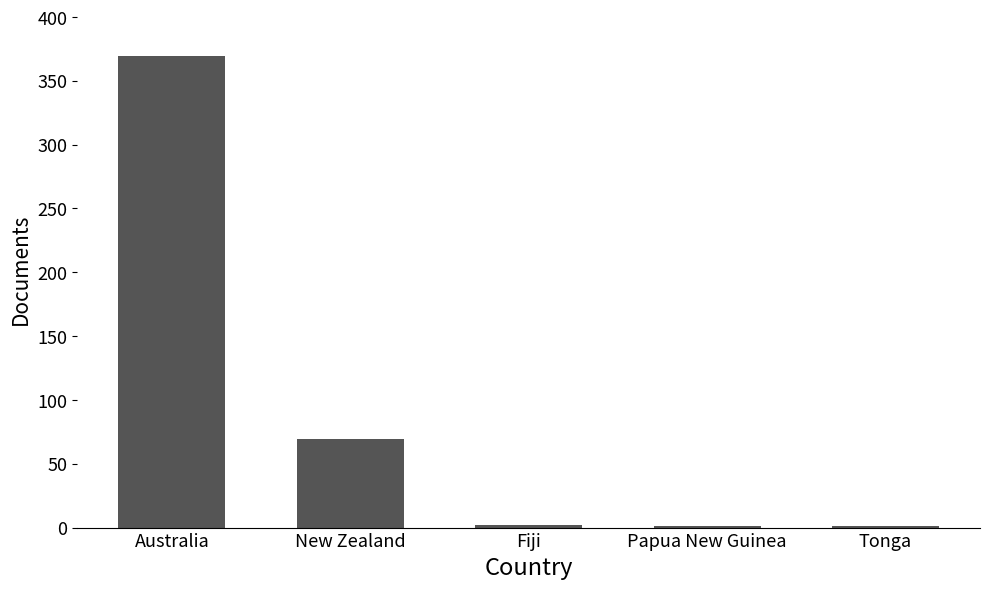

What is the sum of all values?

442